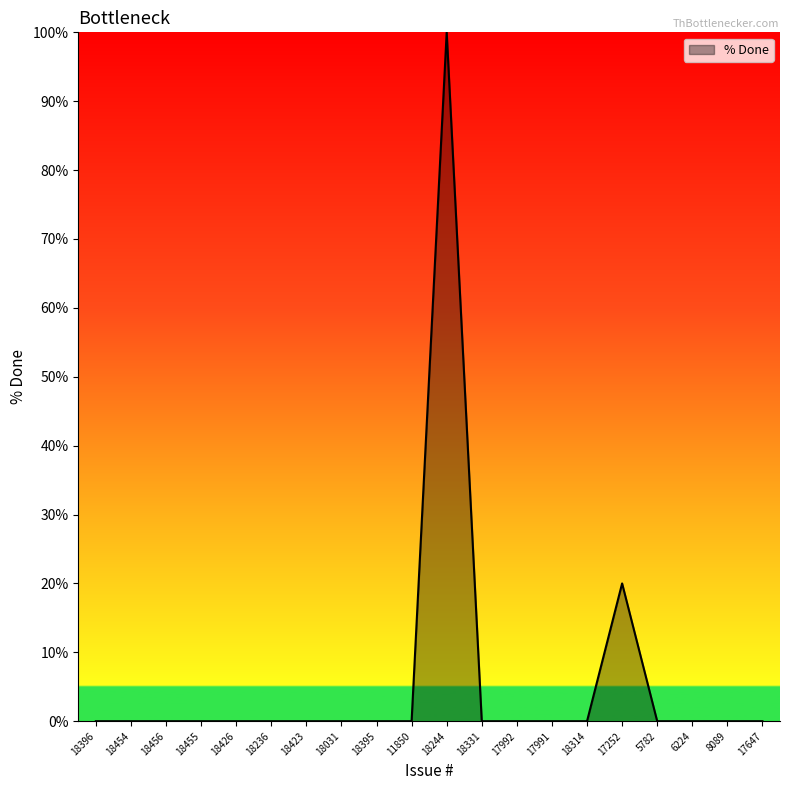

What is the difference between the maximum and minimum values?

100